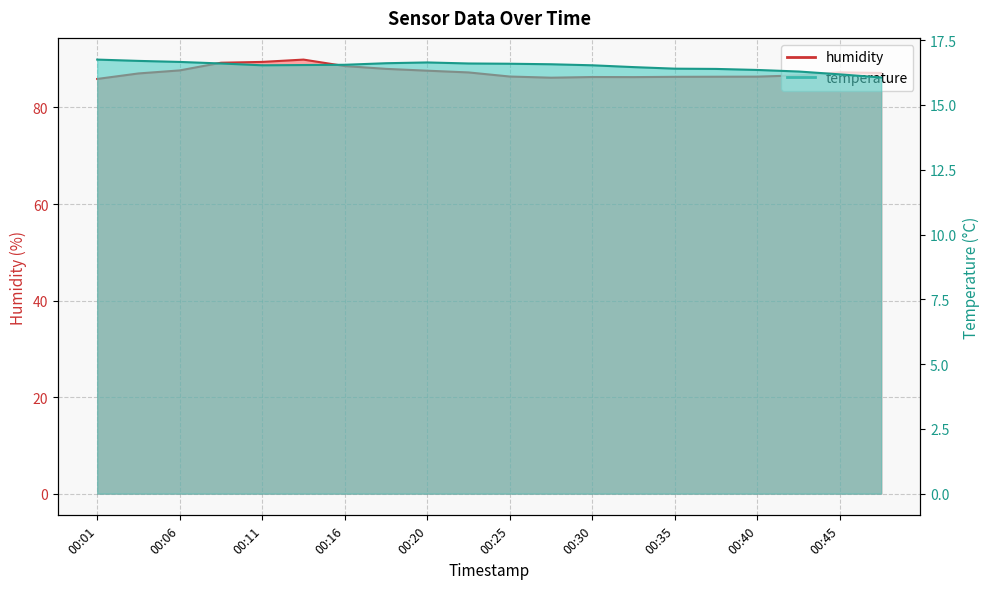

How many lines are shown in the chart?

2